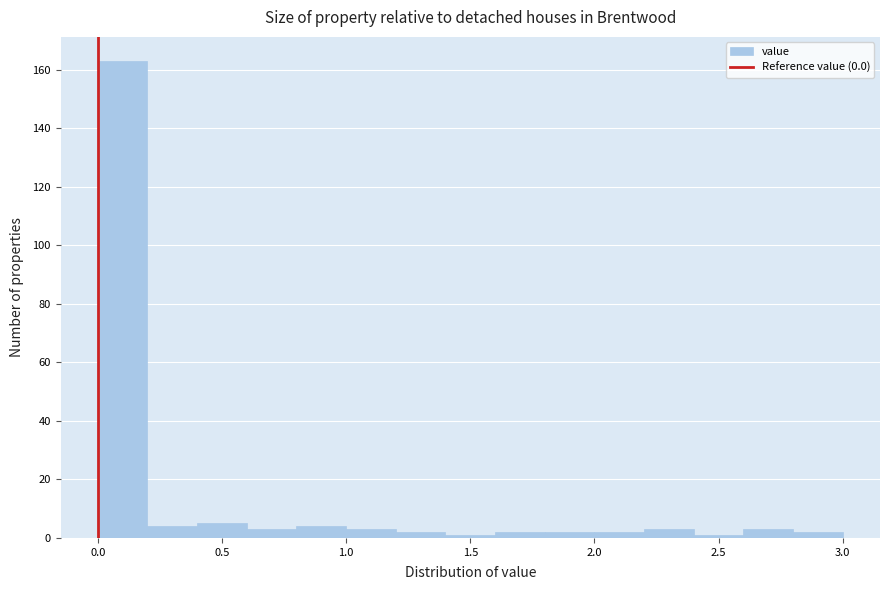

How tall is the bar that spans 0.2 to 0.4 on the x-axis? The values are not printed on the chart, so give them approximately, as read against the axis.

4